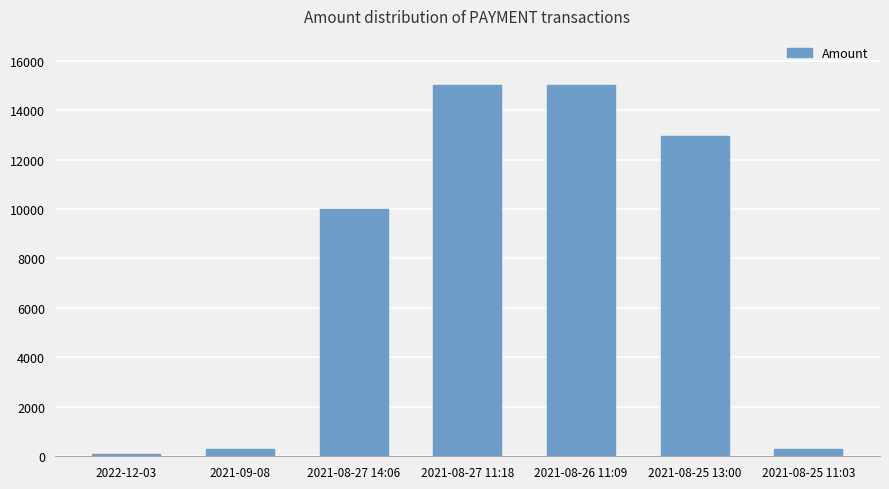

What is the label of the 1st bar from the left?

2022-12-03